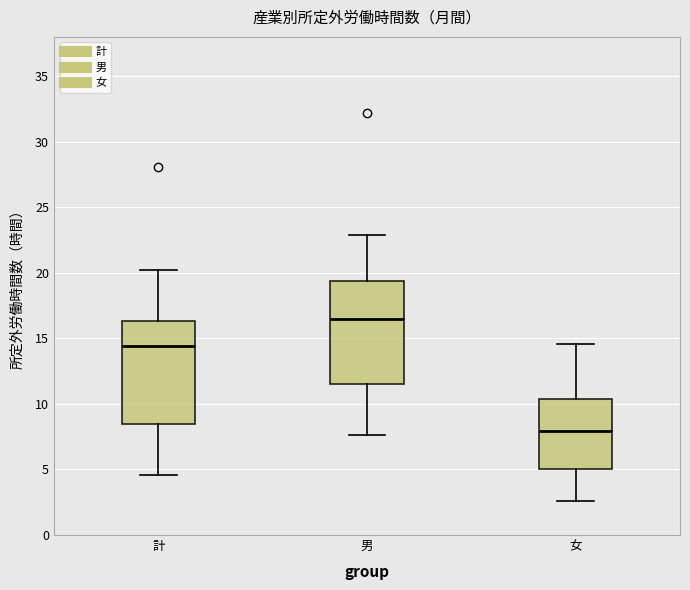

Which box's median line is the lowest?

女